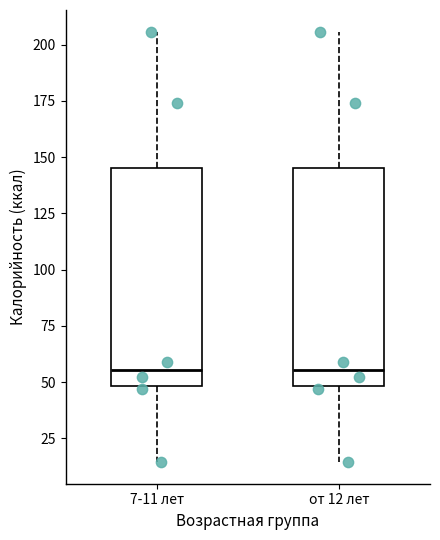

Where does the lower whisker of the box for от 12 лет end on the y-axis? The values are not printed on the chart, so give them approximately, as read against the axis.

15